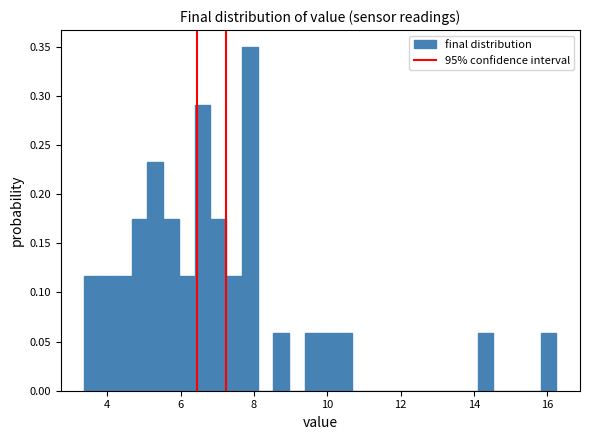

Around what value on the x-axis is the tallest bar? Give the approximate position of its centre, as read against the axis.

7.8